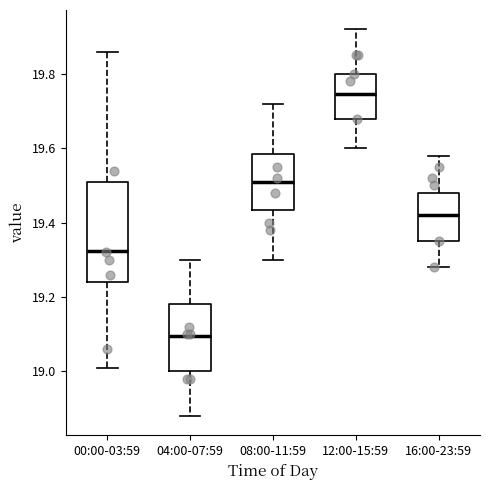

Which box is the tallest, from its lower edge to its upper edge?

00:00-03:59